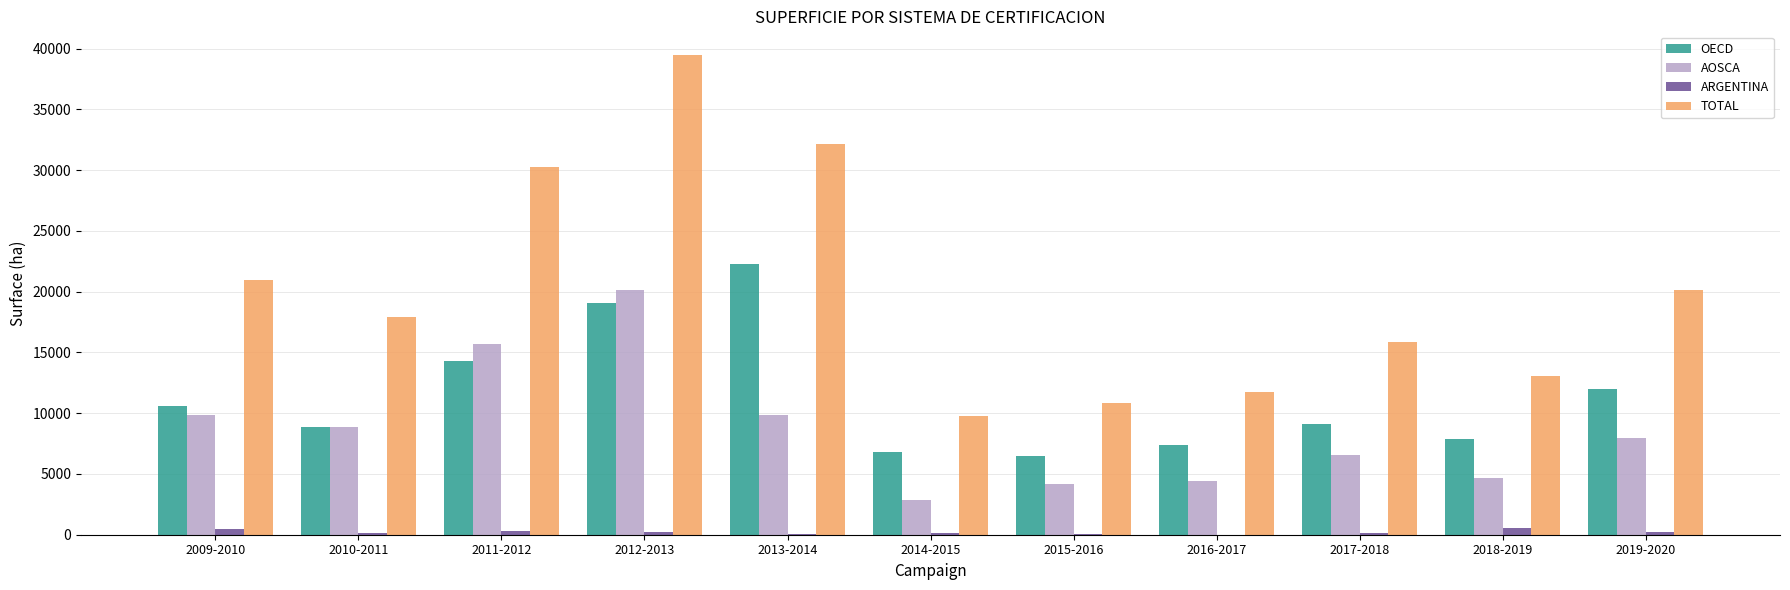

Are the bars grouped side by side (vs. stacked)?

Yes